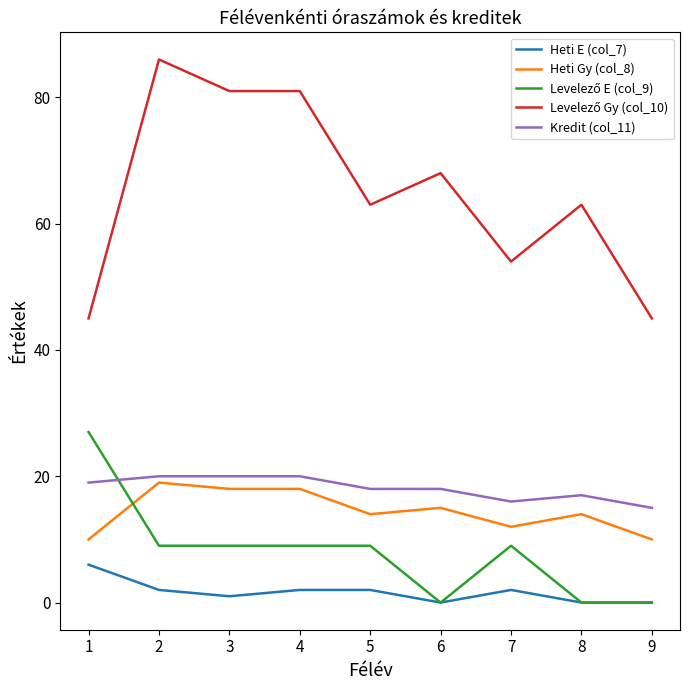

True or false: Kredit (col_11) has a value of 20 at 9.

False